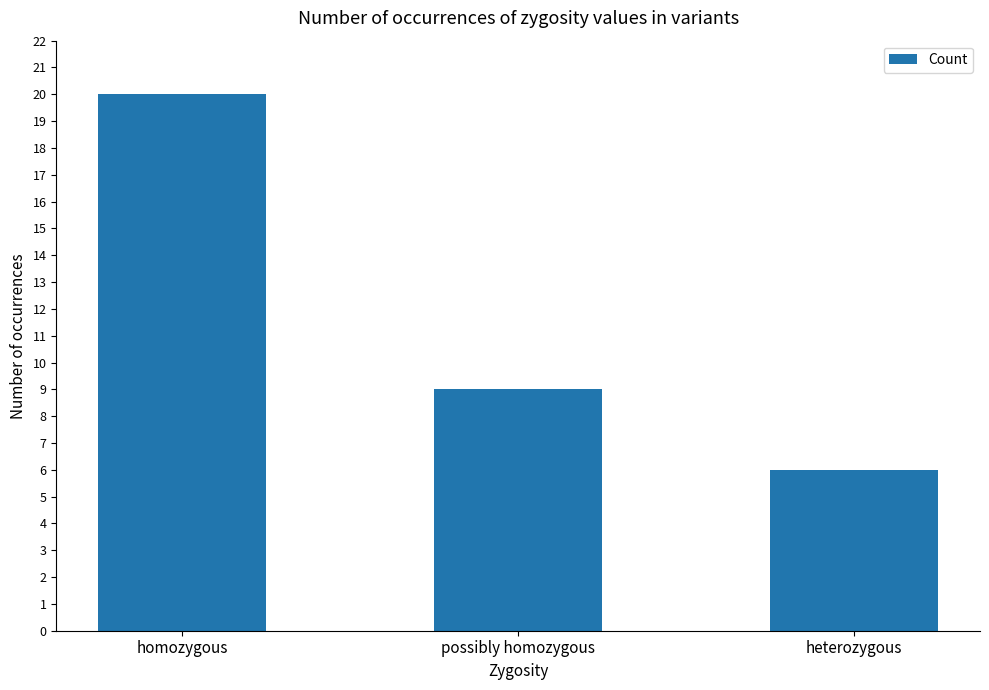

How many series are shown in this chart?

1